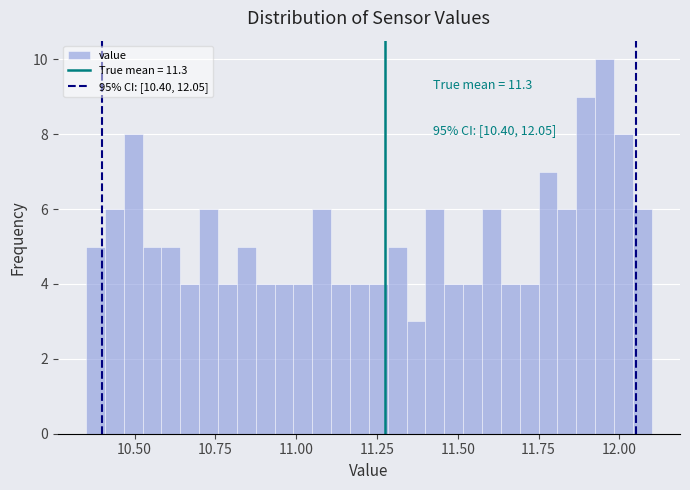

Around what value on the x-axis is the tallest bar? Give the approximate position of its centre, as read against the axis.

11.95